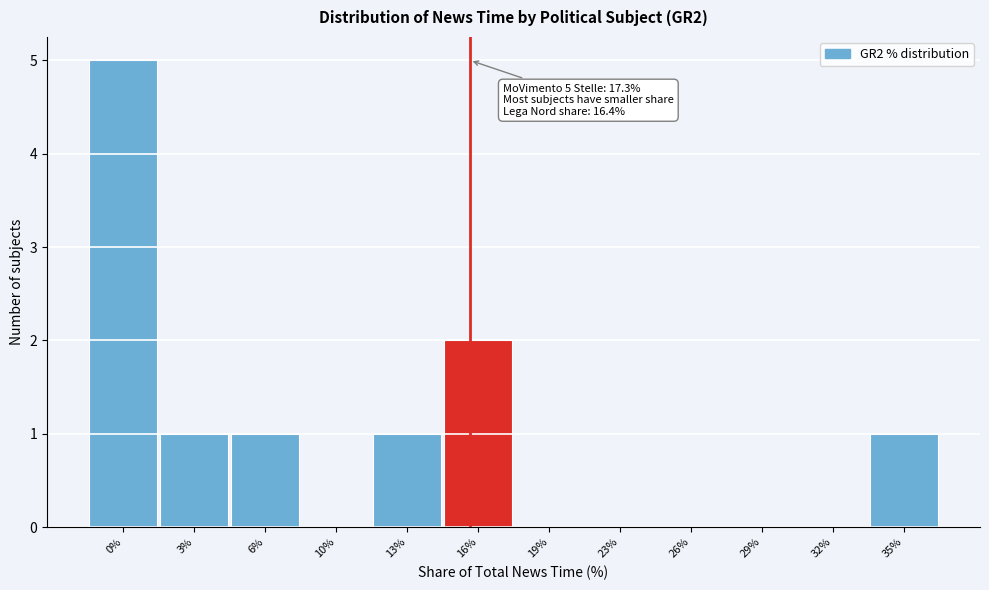

Reading left to right, list all the values displayed in this chart.

0%=5	3%=1	6%=1	10%=0	13%=1	16%=2	19%=0	23%=0	26%=0	29%=0	32%=0	35%=1